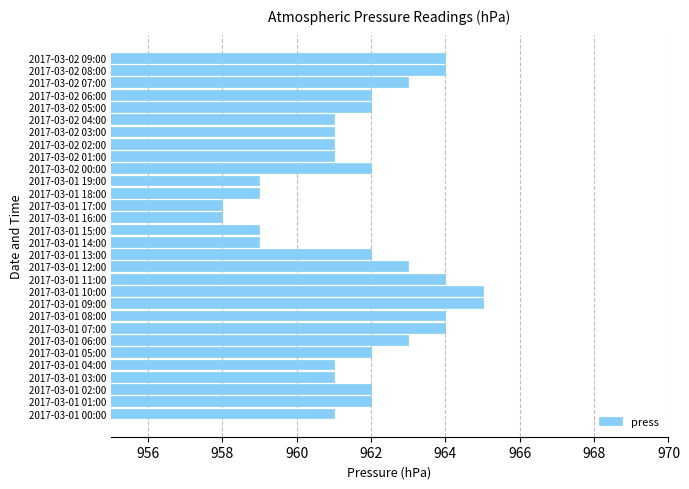

Between 2017-03-02 02:00 and 2017-03-01 11:00, which is larger?

2017-03-01 11:00